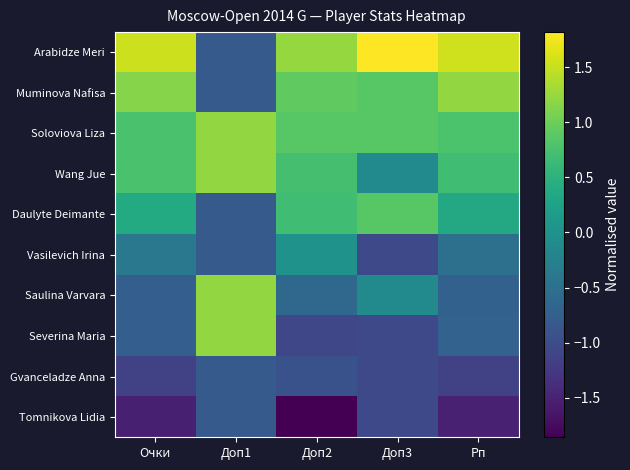

Reading left to right, transcribe all the data shown in this chart.

Arabidze Meri: Очки=1.5	Доп1=-0.8	Доп2=1.2	Доп3=1.8	Рп=1.5
Muminova Nafisa: Очки=1.2	Доп1=-0.8	Доп2=0.9	Доп3=0.9	Рп=1.2
Soloviova Liza: Очки=0.8	Доп1=1.2	Доп2=0.9	Доп3=0.9	Рп=0.8
Wang Jue: Очки=0.8	Доп1=1.2	Доп2=0.7	Доп3=-0.1	Рп=0.7
Daulyte Deimante: Очки=0.4	Доп1=-0.8	Доп2=0.7	Доп3=0.9	Рп=0.4
Vasilevich Irina: Очки=-0.4	Доп1=-0.8	Доп2=0.0	Доп3=-1.1	Рп=-0.5
Saulina Varvara: Очки=-0.8	Доп1=1.2	Доп2=-0.6	Доп3=-0.1	Рп=-0.7
Severina Maria: Очки=-0.8	Доп1=1.2	Доп2=-1.1	Доп3=-1.1	Рп=-0.7
Gvanceladze Anna: Очки=-1.2	Доп1=-0.8	Доп2=-0.9	Доп3=-1.1	Рп=-1.2
Tomnikova Lidia: Очки=-1.5	Доп1=-0.8	Доп2=-1.9	Доп3=-1.1	Рп=-1.5